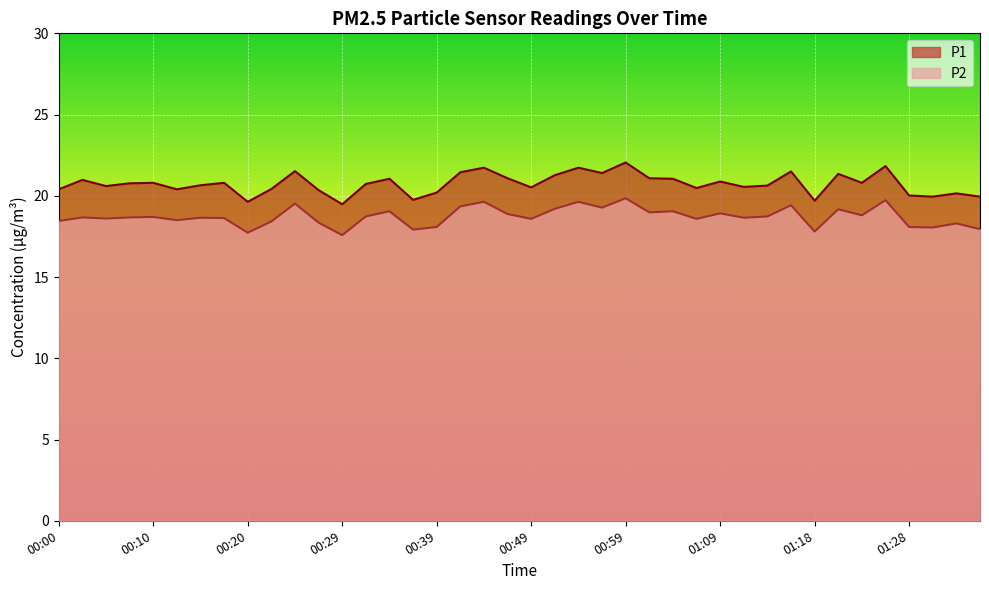

What is the spread (max minus min) of values at 01:23?

2.0